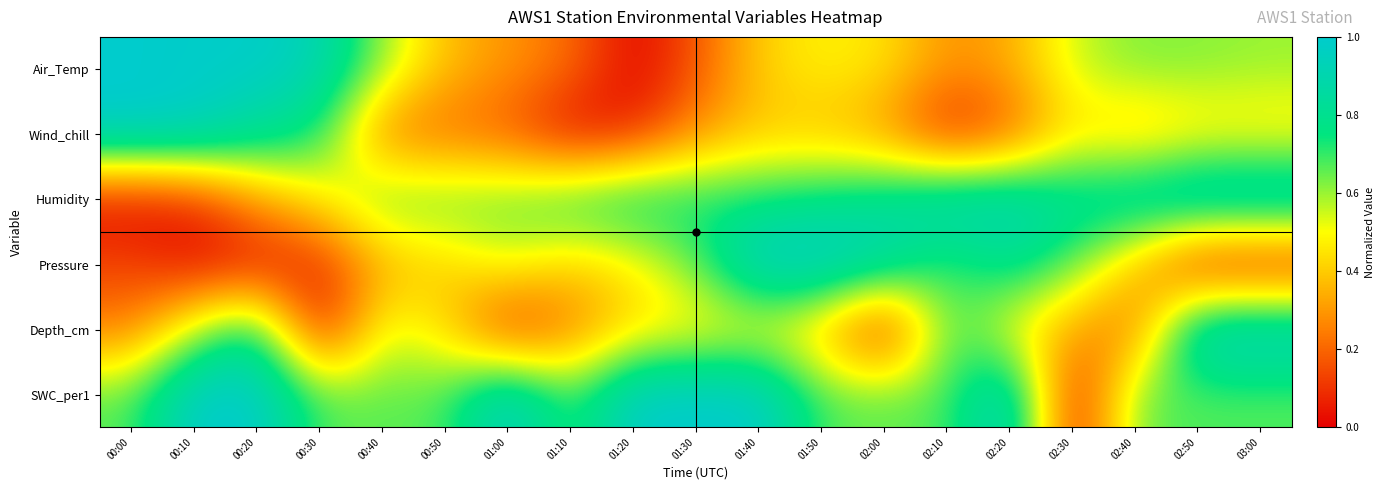

At which category does the chart reach its minimum across all series?

01:20